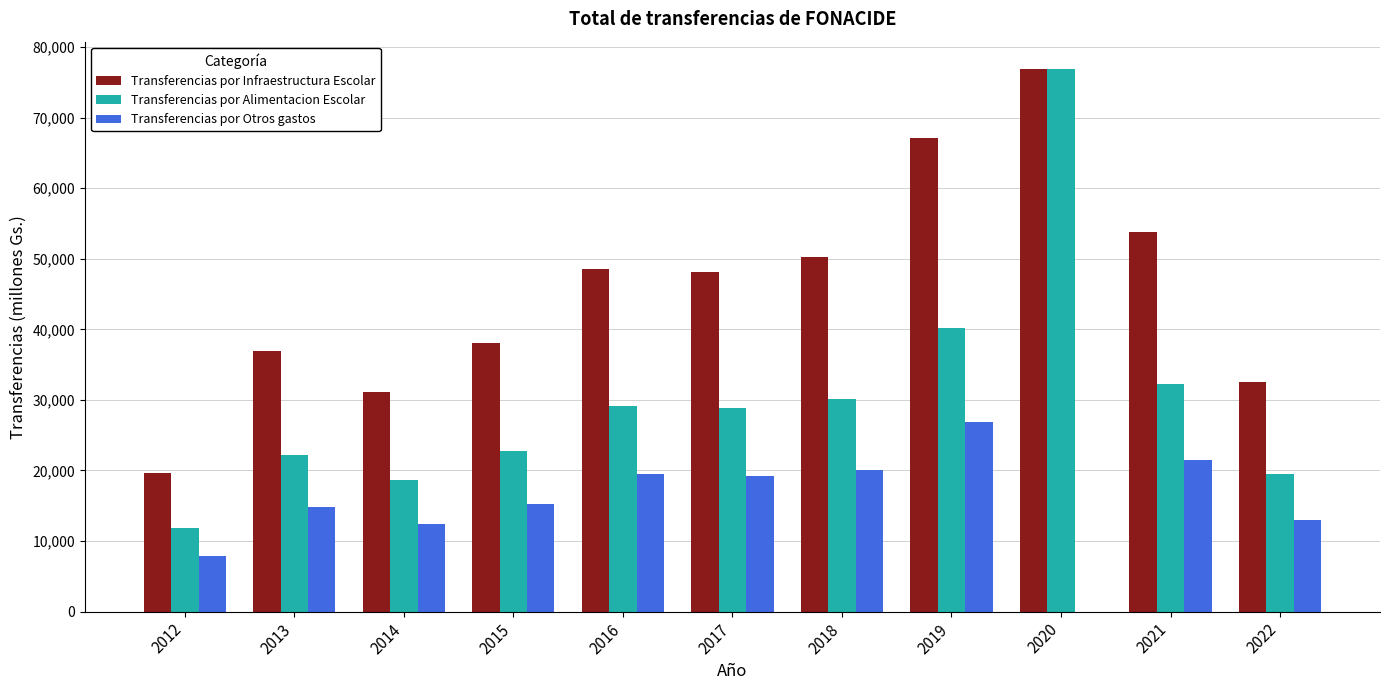

How many series are shown in this chart?

3